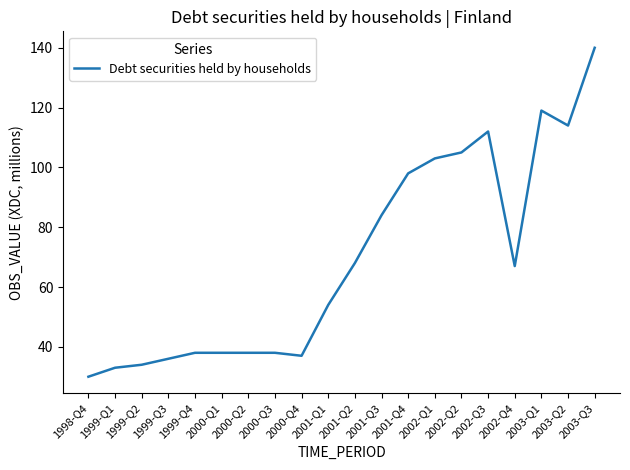

Reading right to left, what are all the values shown in this chart?

140	114	119	67	112	105	103	98	84	68	54	37	38	38	38	38	36	34	33	30